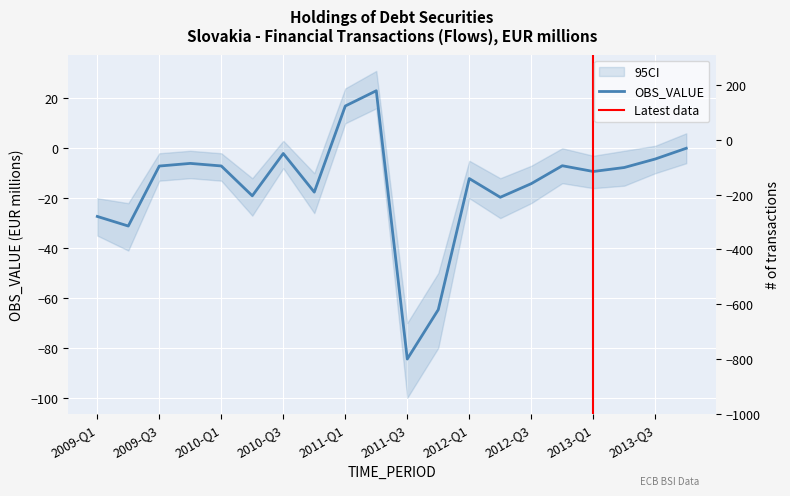

The chart shows a value of 23.1 at 2011-Q2. True or false?

True